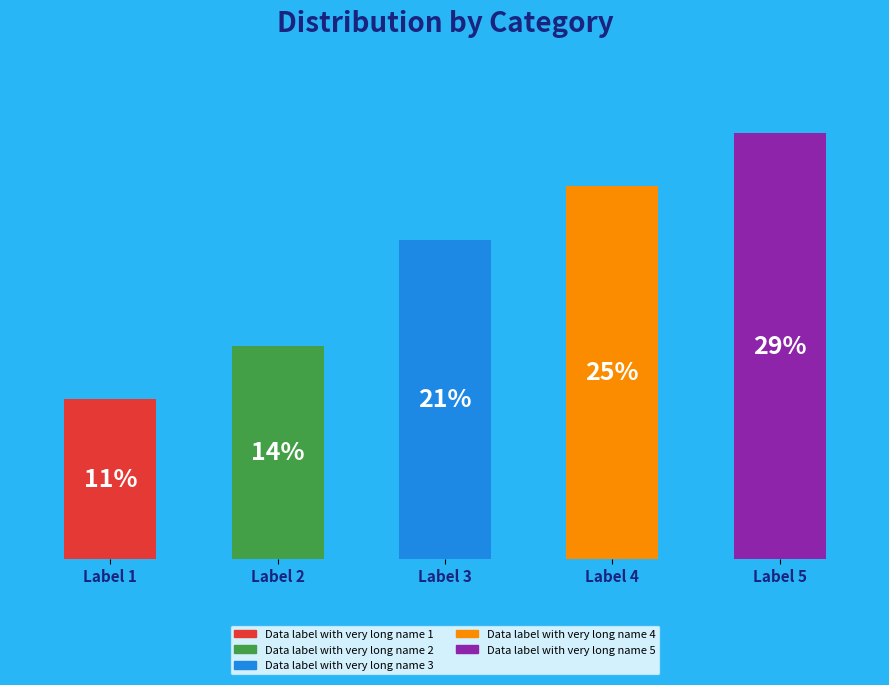

Are the bars horizontal?

No